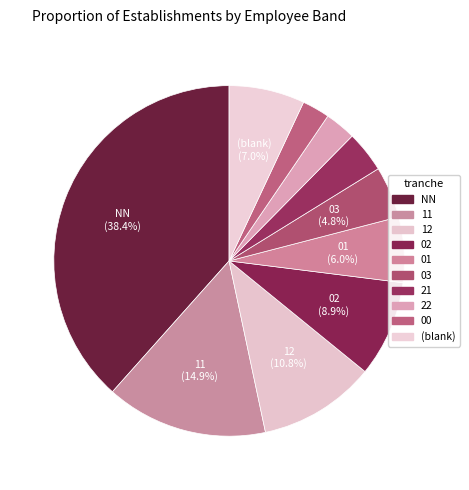

Which slice is the largest?

NN